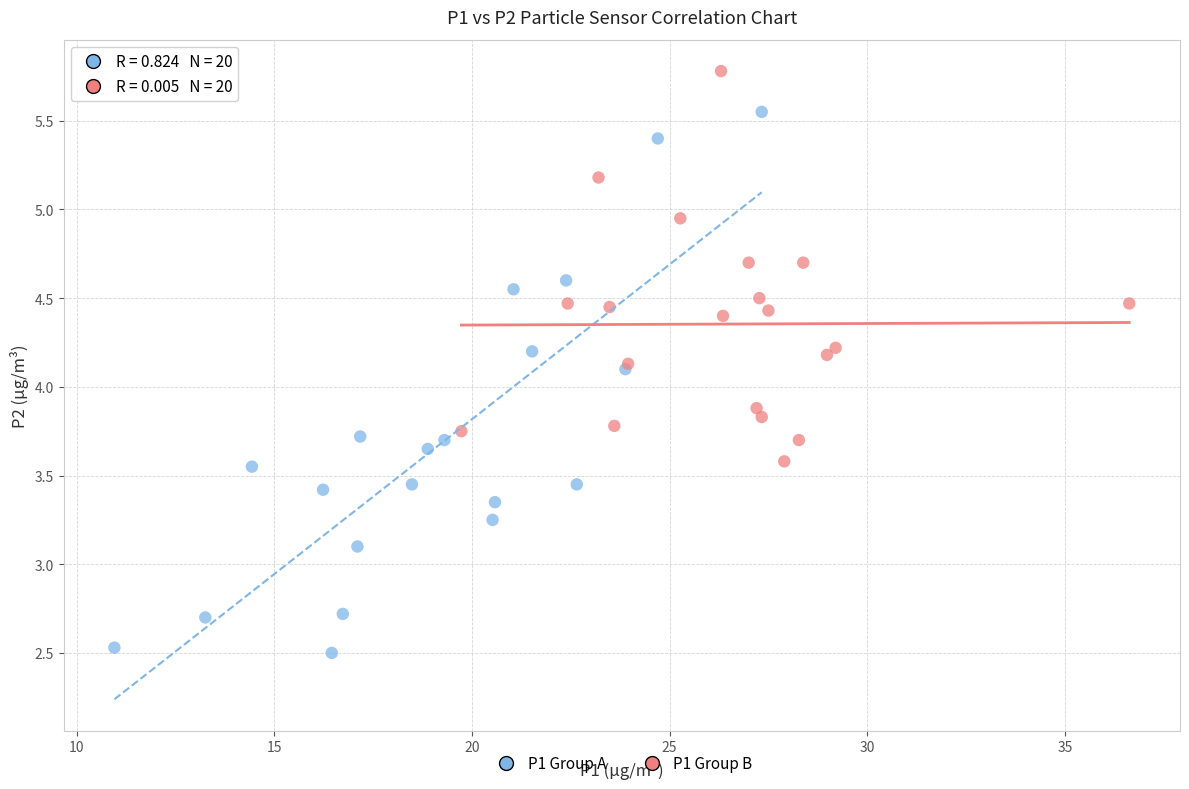

Which series contains the highest Y value?

P1 Group B